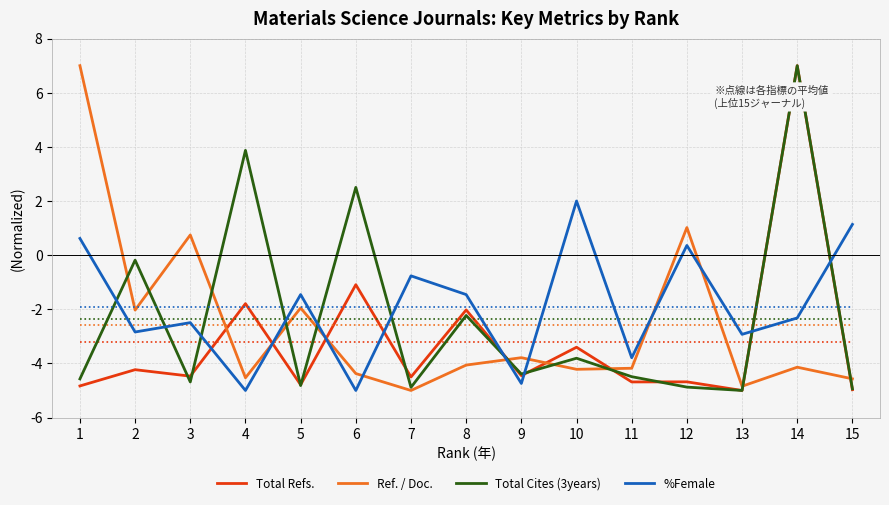

At which category is the sum across all series the highest?

14